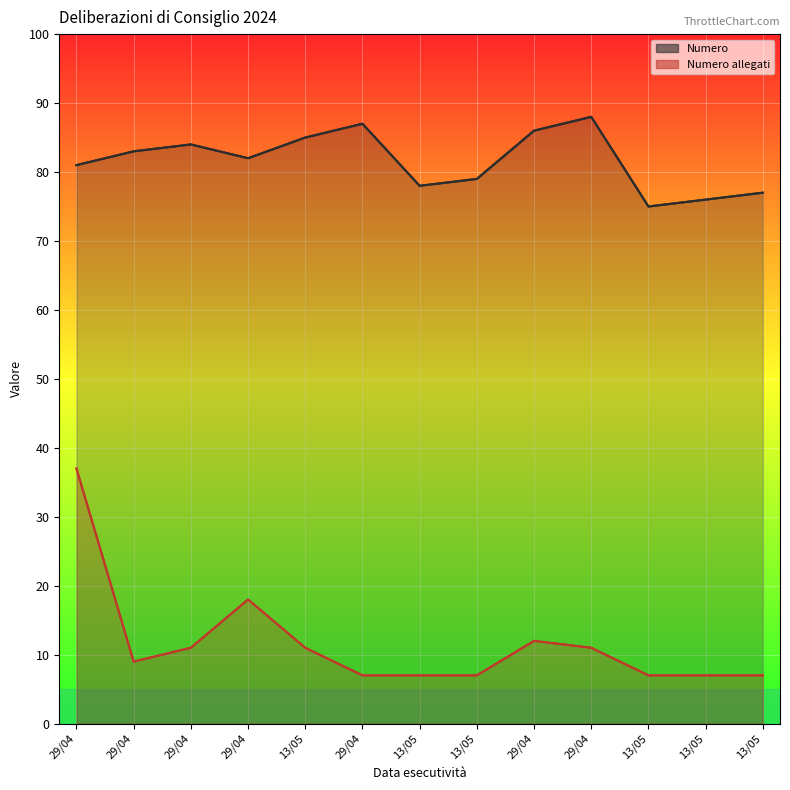

Reading right to left, transcribe all the data shown in this chart.

Numero: 77	76	75	88	86	79	78	87	85	82	84	83	81
Numero allegati: 7	7	7	11	12	7	7	7	11	18	11	9	37